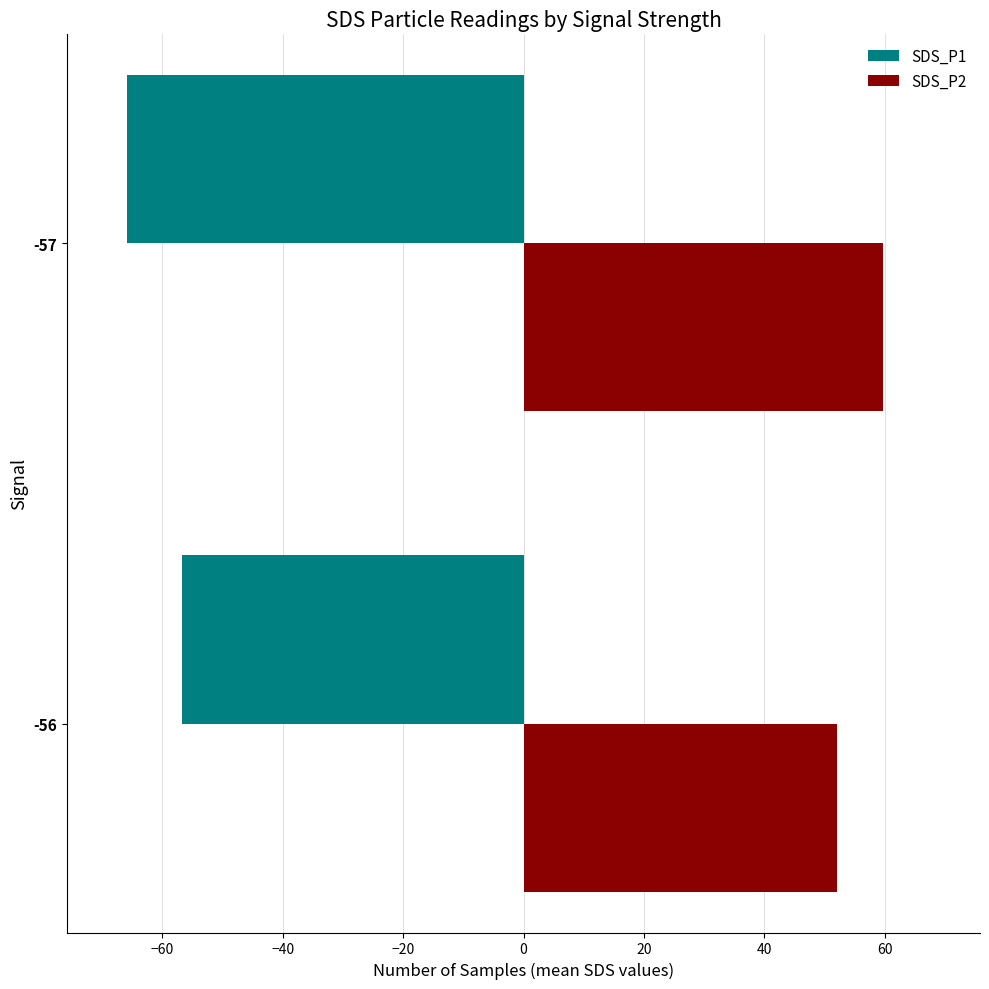

At which label is SDS_P1 closest to -61?

-56